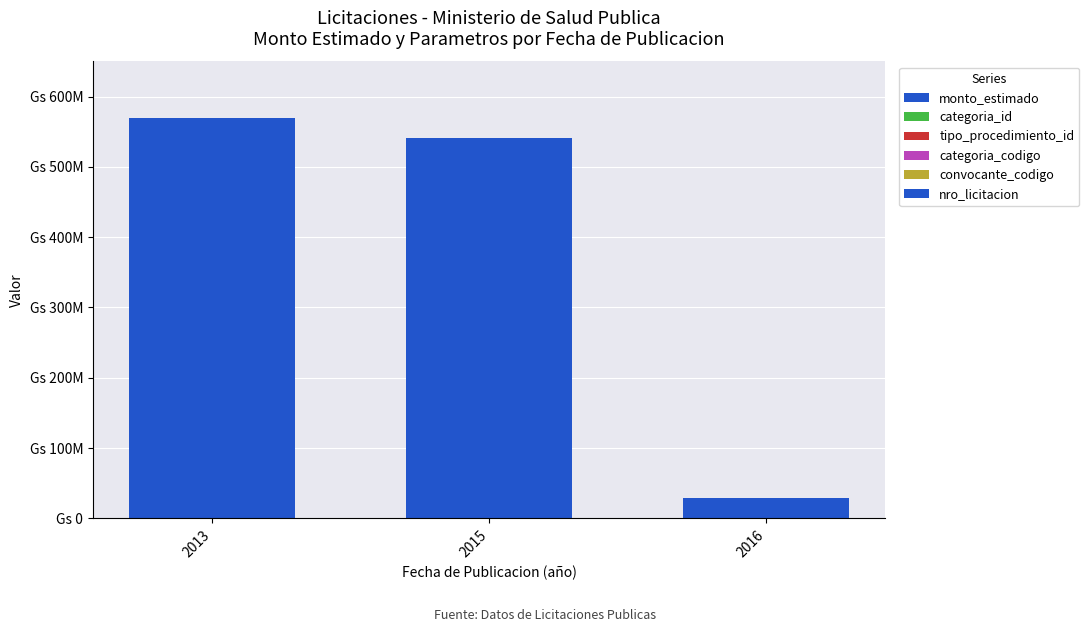

True or false: nro_licitacion has a value of 256090 at 2013.

True